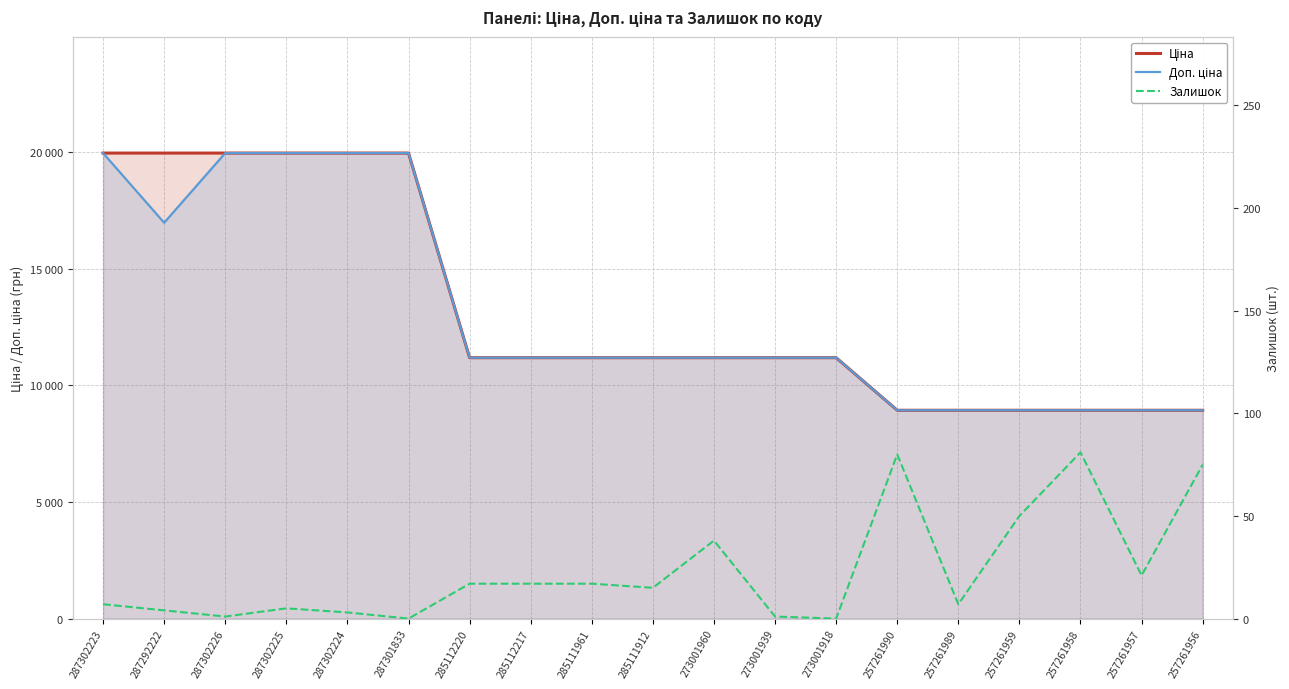

True or false: Залишок has a value of 0.7 at 287302224.

False